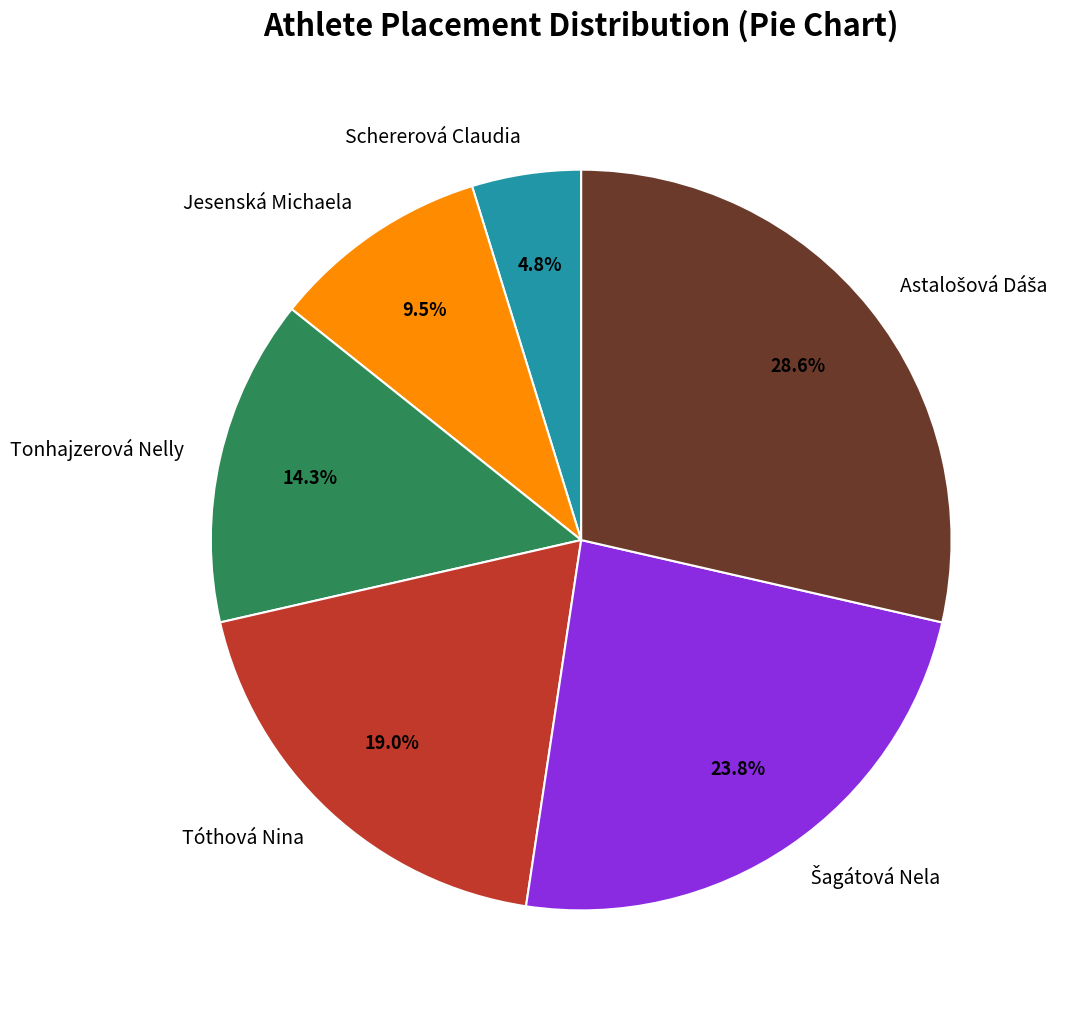

Approximately how many times larger is the value at Jesenská Michaela compared to Tóthová Nina?

0.5